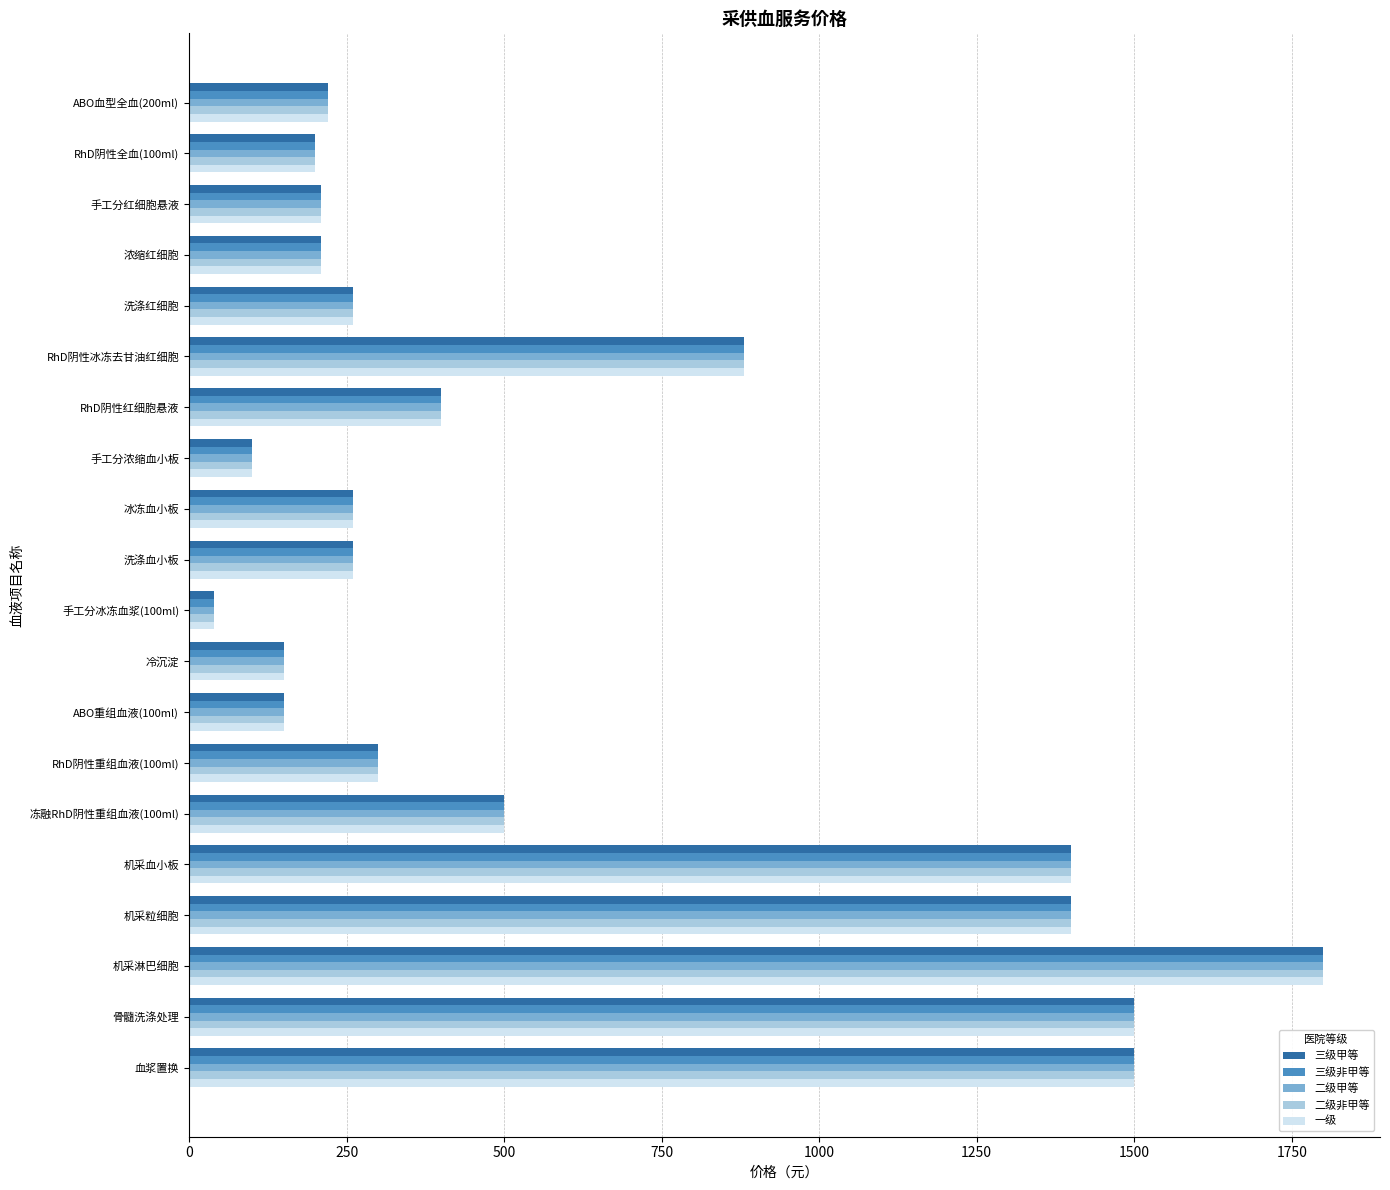

Is the value of 三级甲等 at 手工分浓缩血小板 greater than the value of 二级非甲等 at 手工分冰冻血浆(100ml)?

Yes